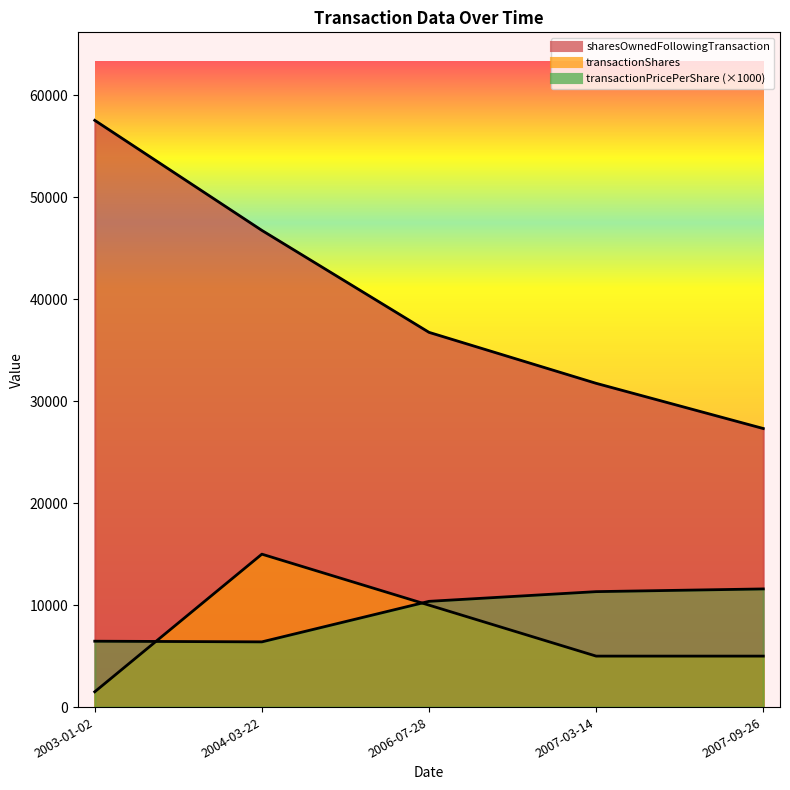

Is the value of transactionPricePerShare at 2007-09-26 greater than the value of transactionShares at 2007-03-14?

Yes